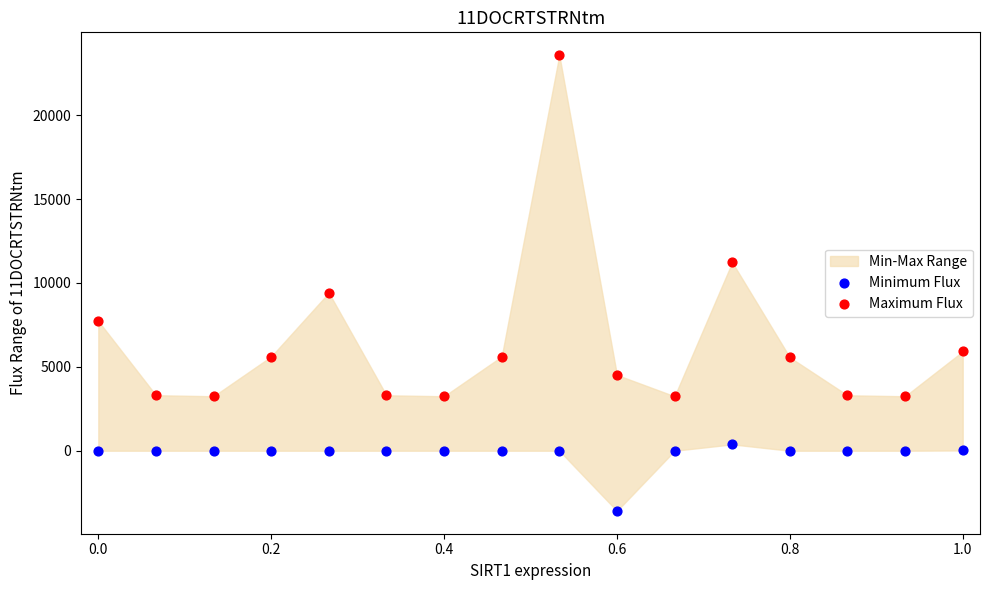

In the Maximum Flux series, what Y value is closest to 13414?

11232.0